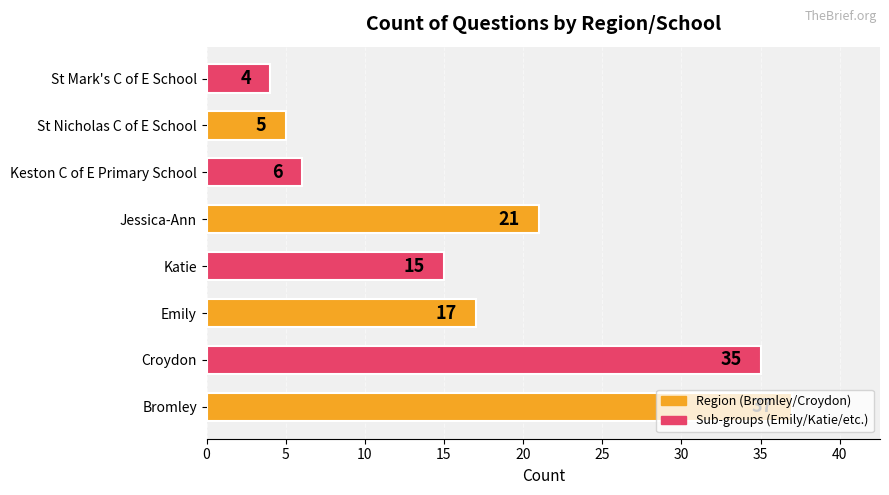

What is the greatest value displayed?

37